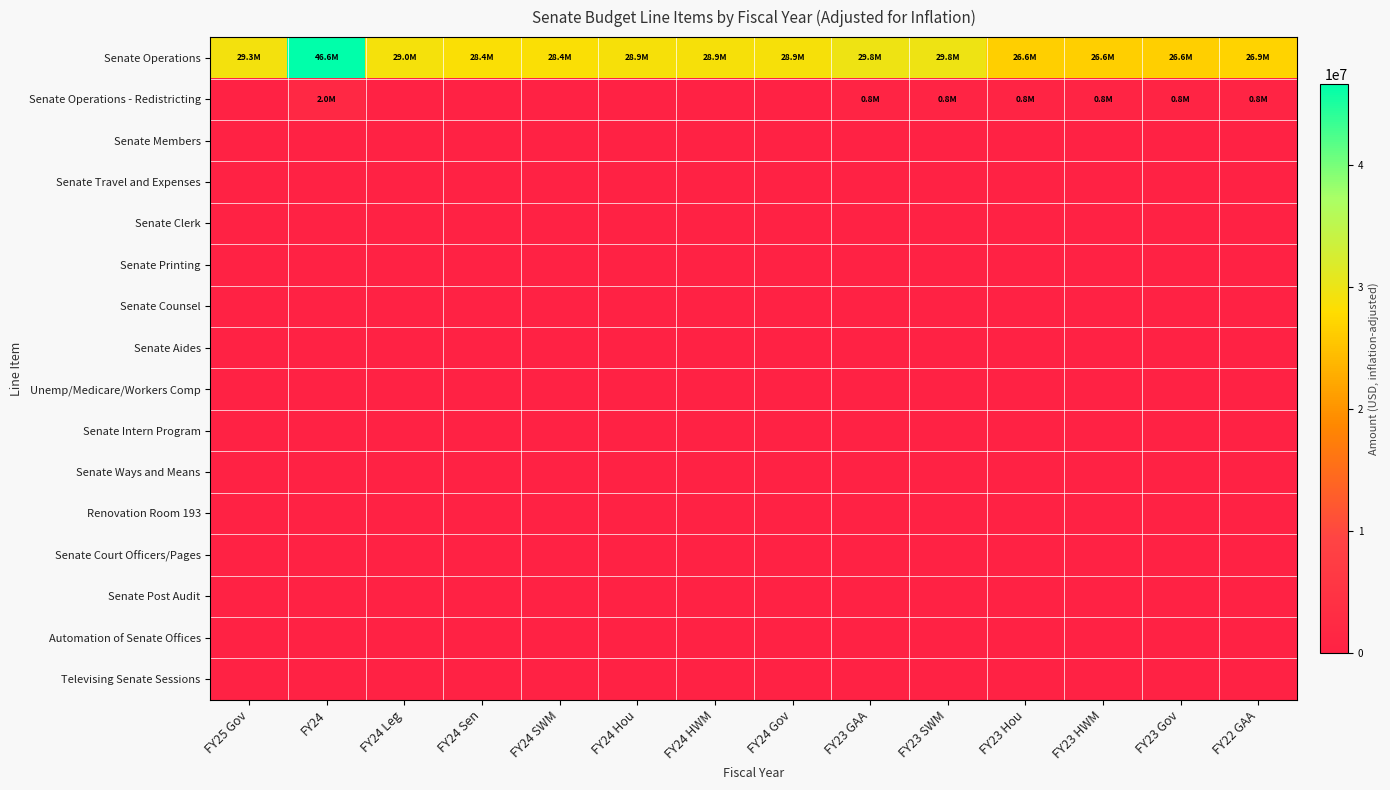

Which has a higher value, FY23 Hou or FY24 SWM?

FY24 SWM